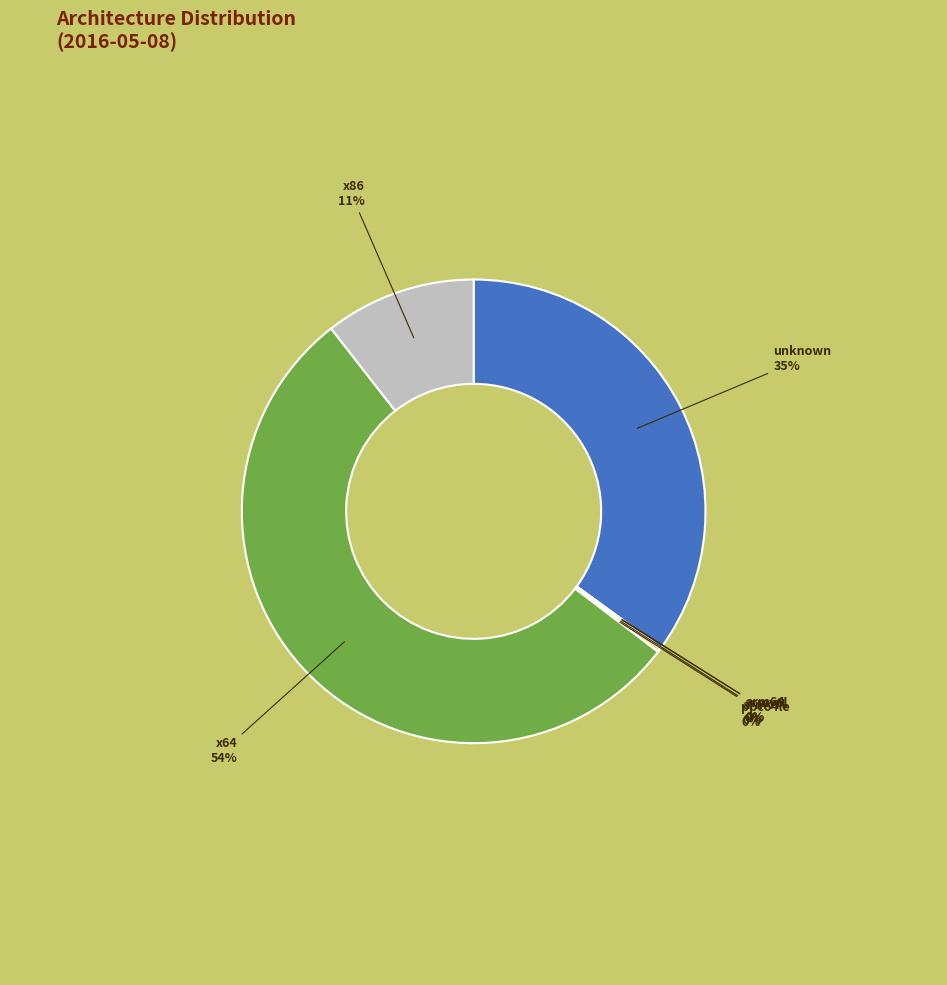

To the nearest percent, what is the average slice percentage?

14%